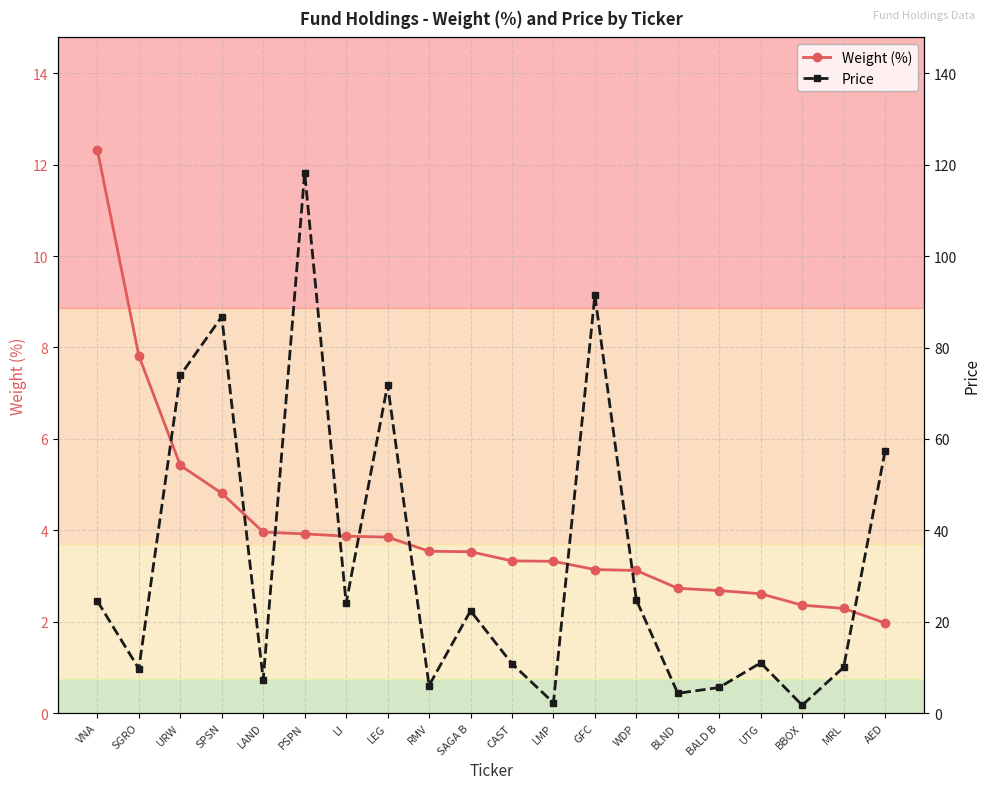

What is the difference between the second highest and minimum values in the Weight (%) series?

5.9